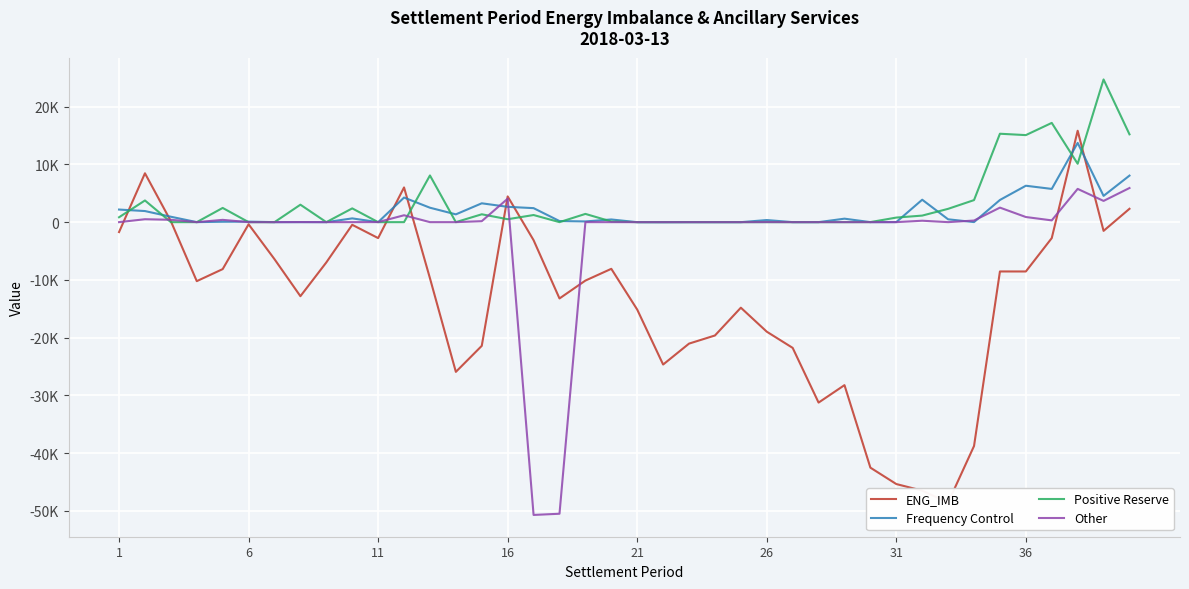

What is the difference between the highest and lowest values at 1?

3901.4